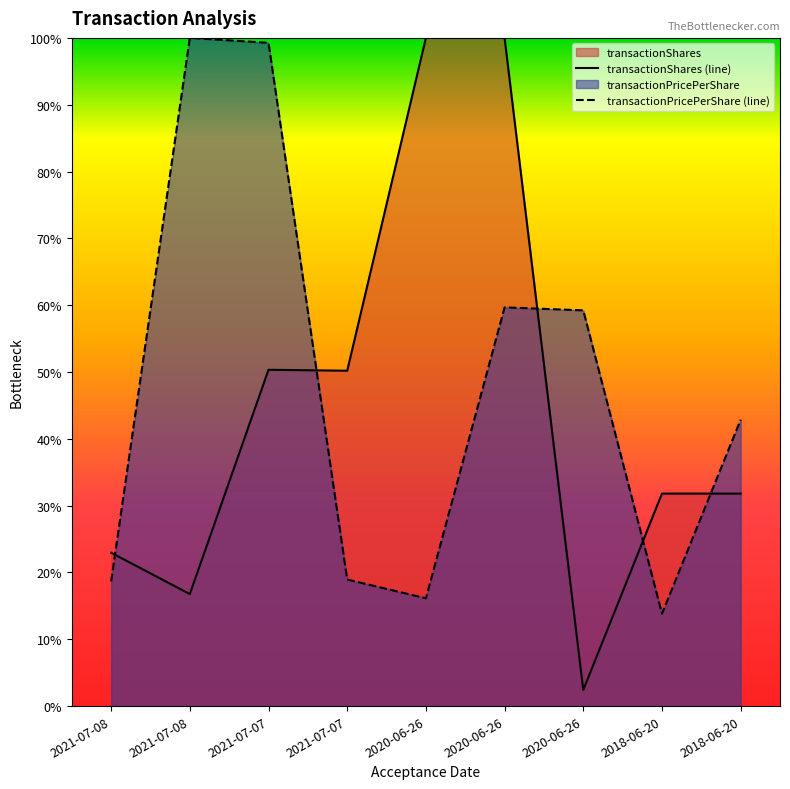

How many lines are shown in the chart?

2